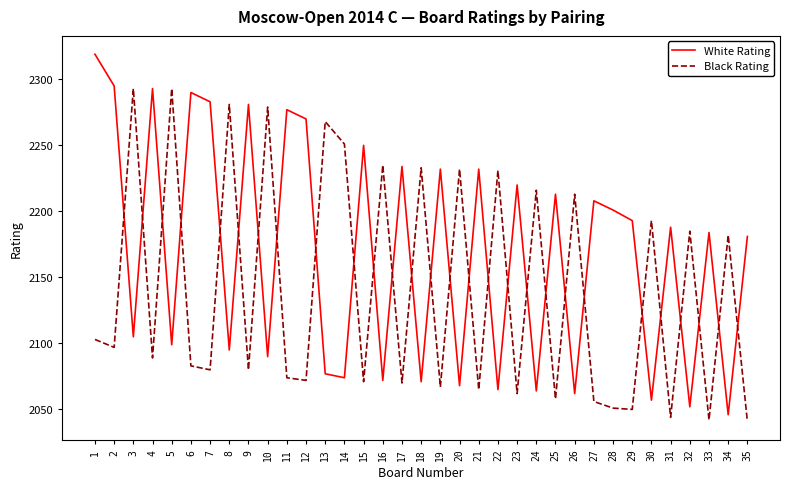

The value of Black Rating at 13 is 2268. True or false?

True